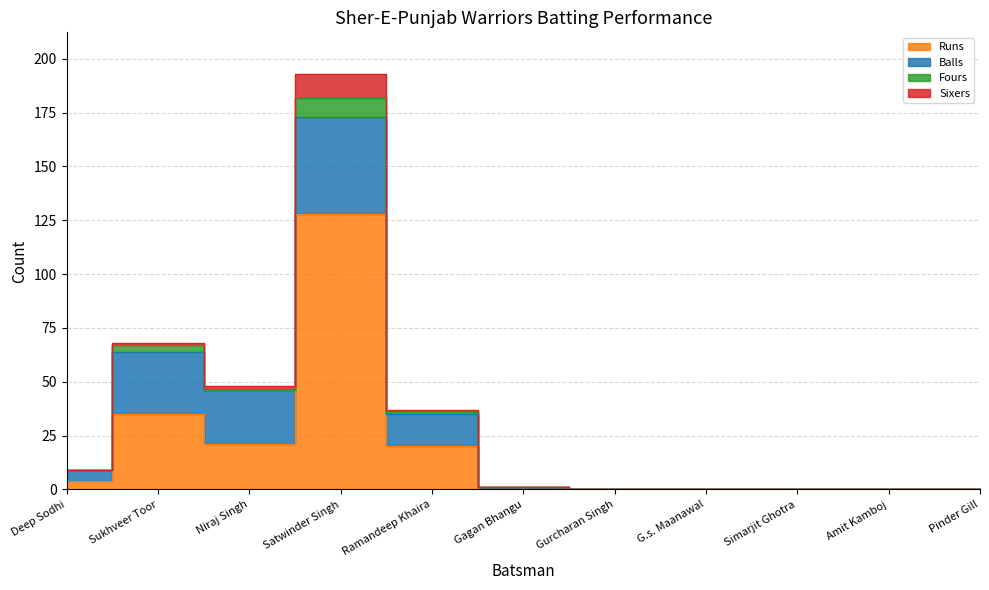

True or false: Balls and Sixers intersect in this chart.

False